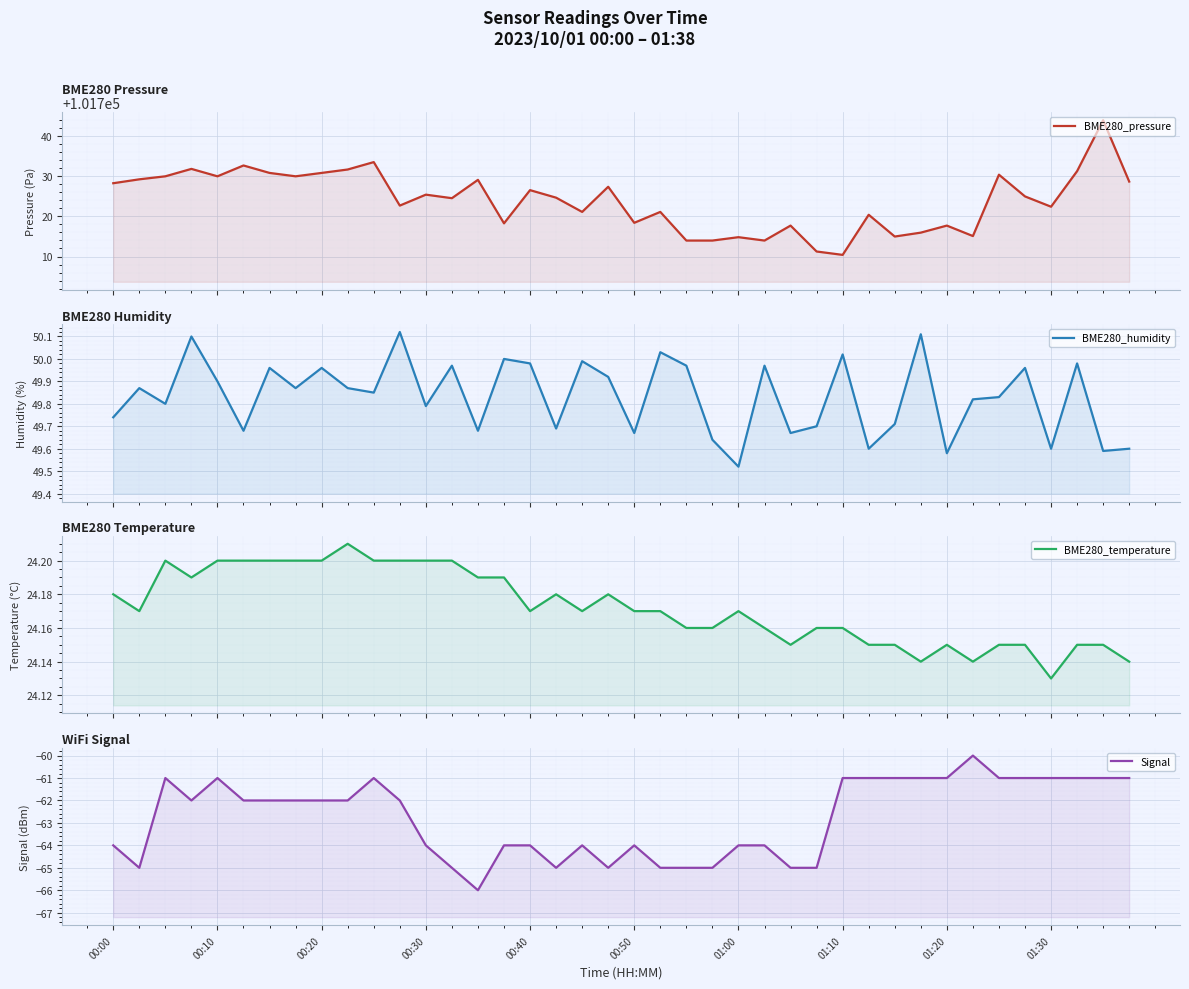

True or false: Signal and BME280_temperature intersect in this chart.

False